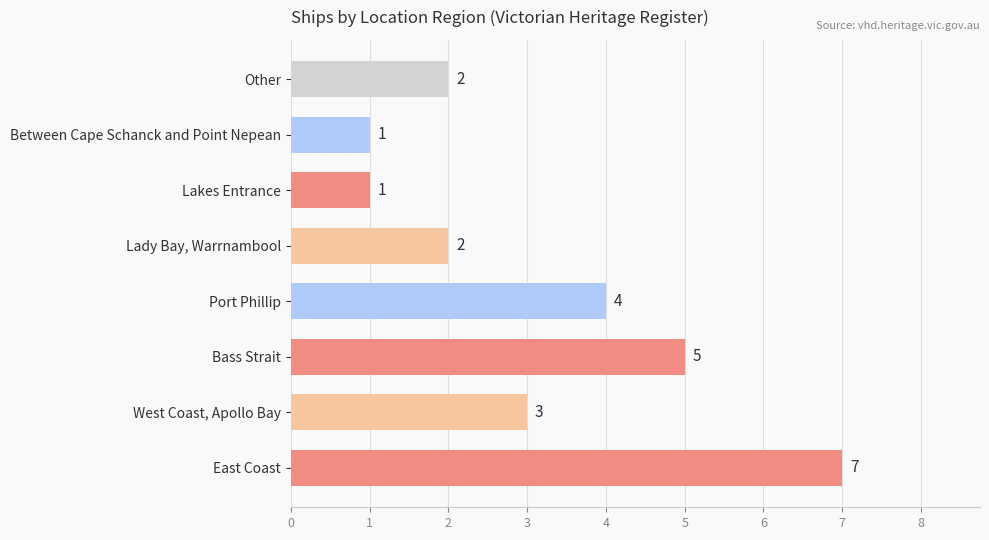

Approximately how many times larger is the value at Between Cape Schanck and Point Nepean compared to Lakes Entrance?

1.0